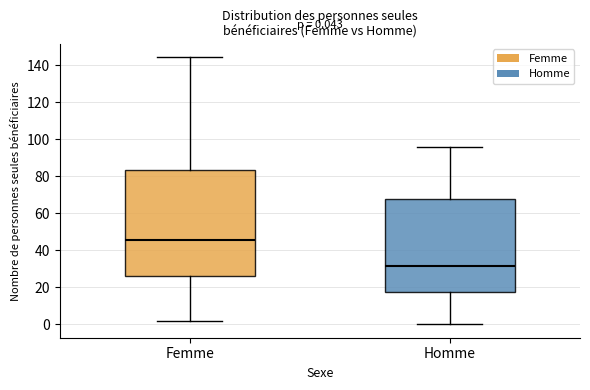

Comparing the boxes themselves (not the whiskers), which one is the tallest?

Femme